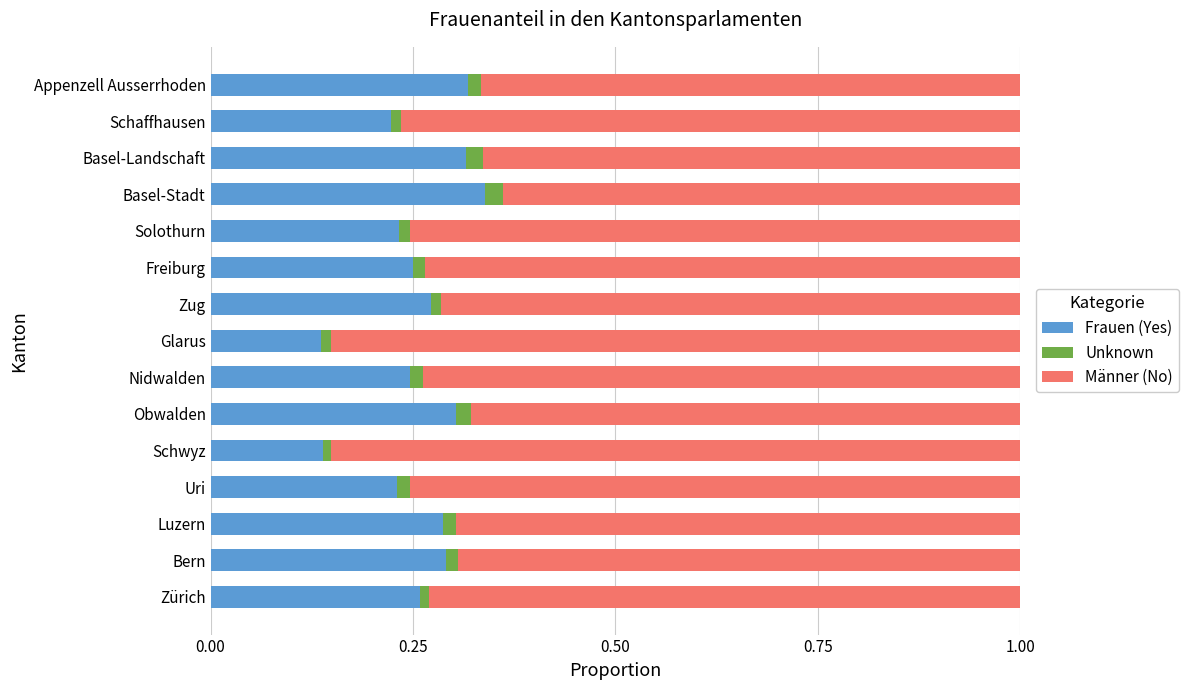

At which label does Frauen (Yes) reach its peak?

Basel-Stadt